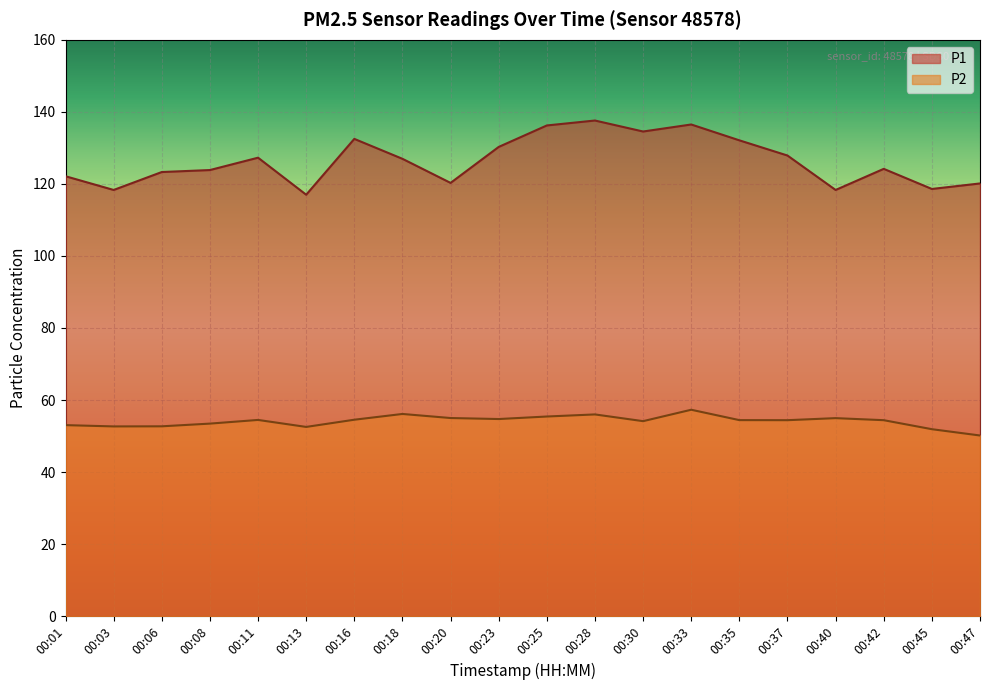

True or false: P2 and P1 cross at least once.

False